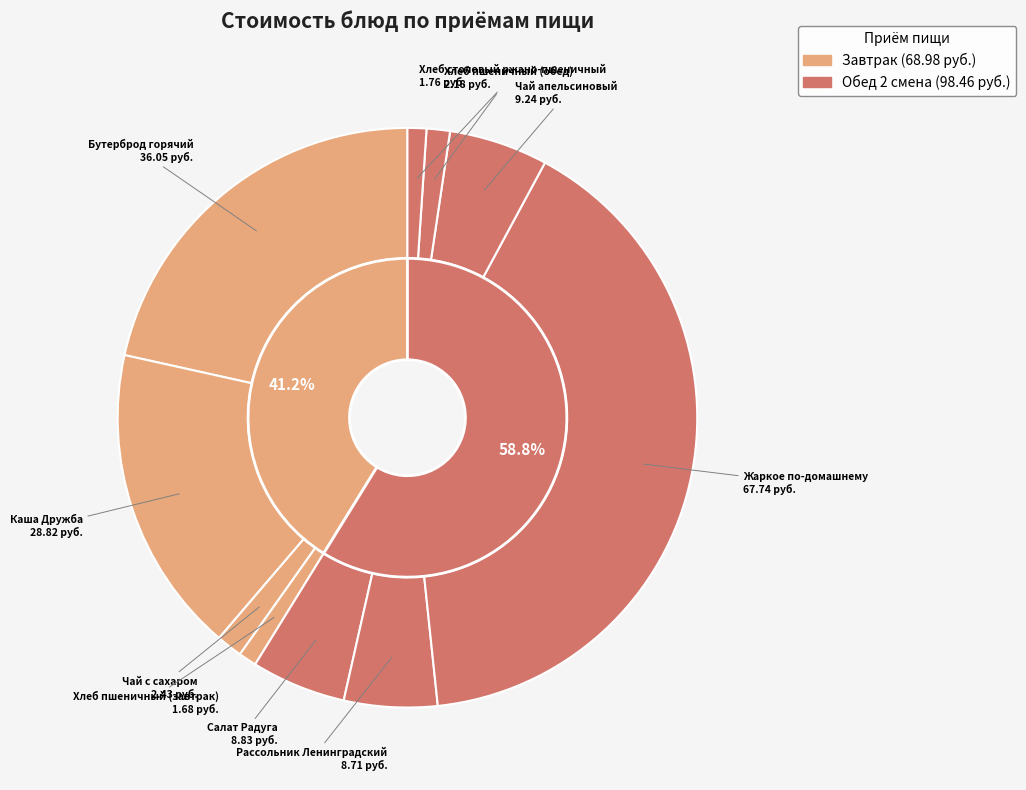

What is the change in value from Чай с сахаром to Чай апельсиновый?

+6.8